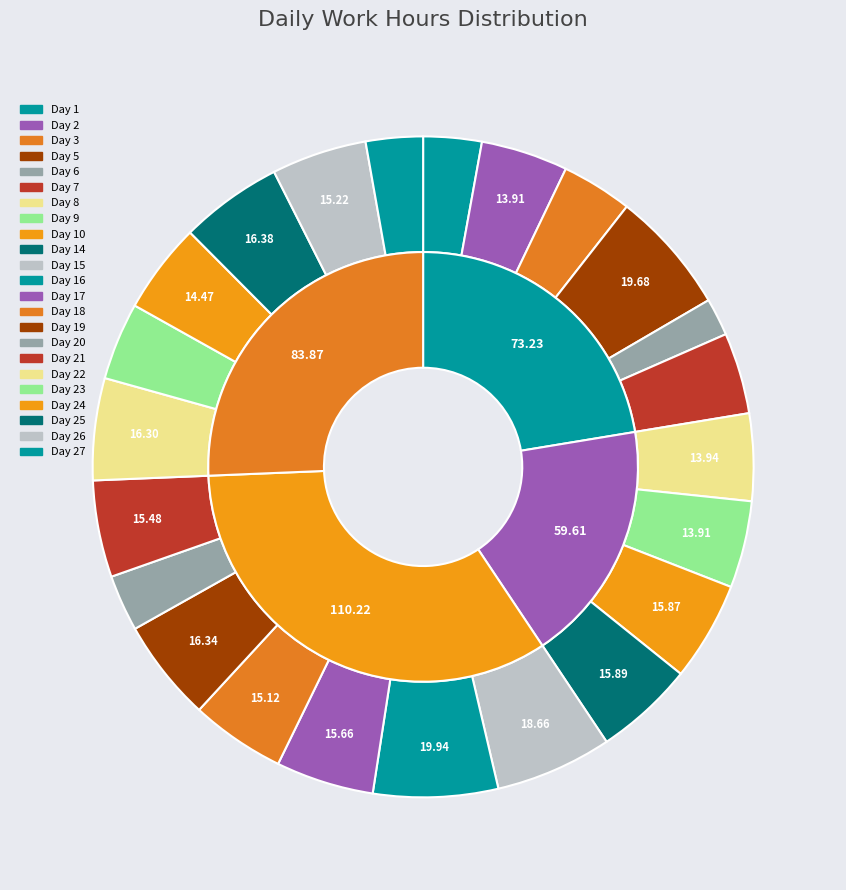

Does Day 23 account for over 50% of the chart?

No